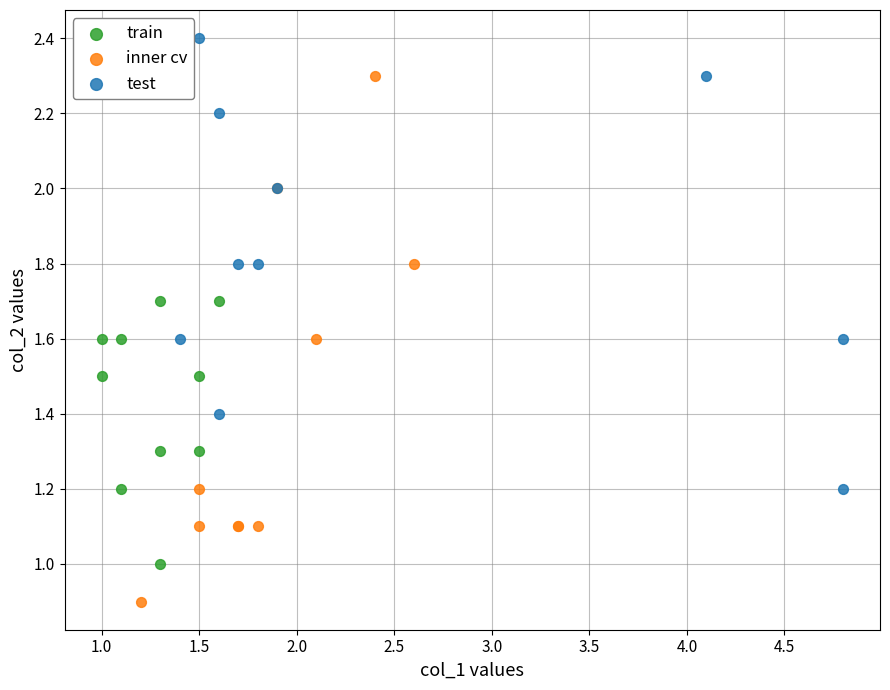

Which series reaches the maximum Y coordinate?

test